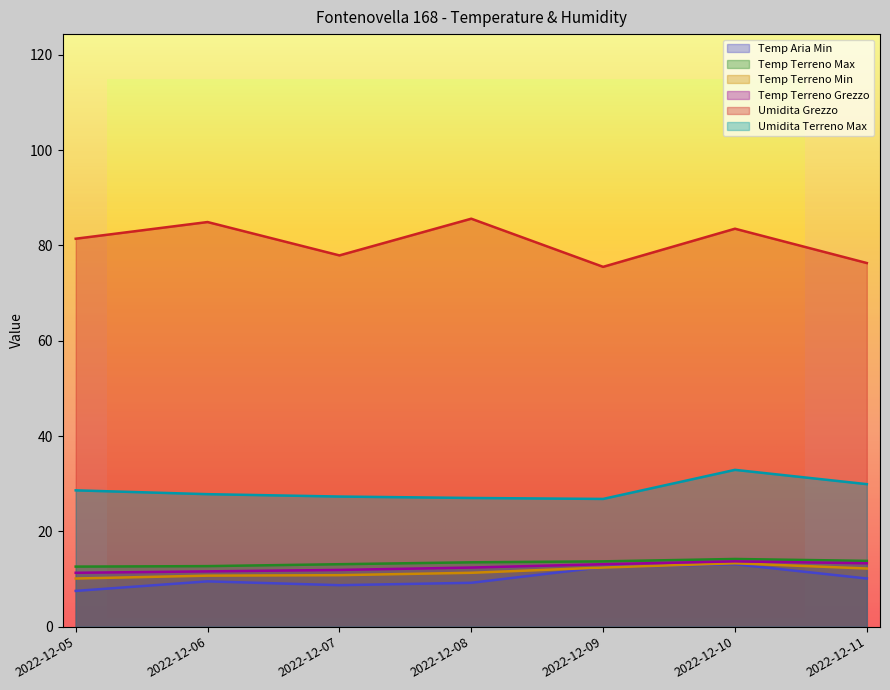

What is the spread (max minus min) of values at 2022-12-07?

69.2